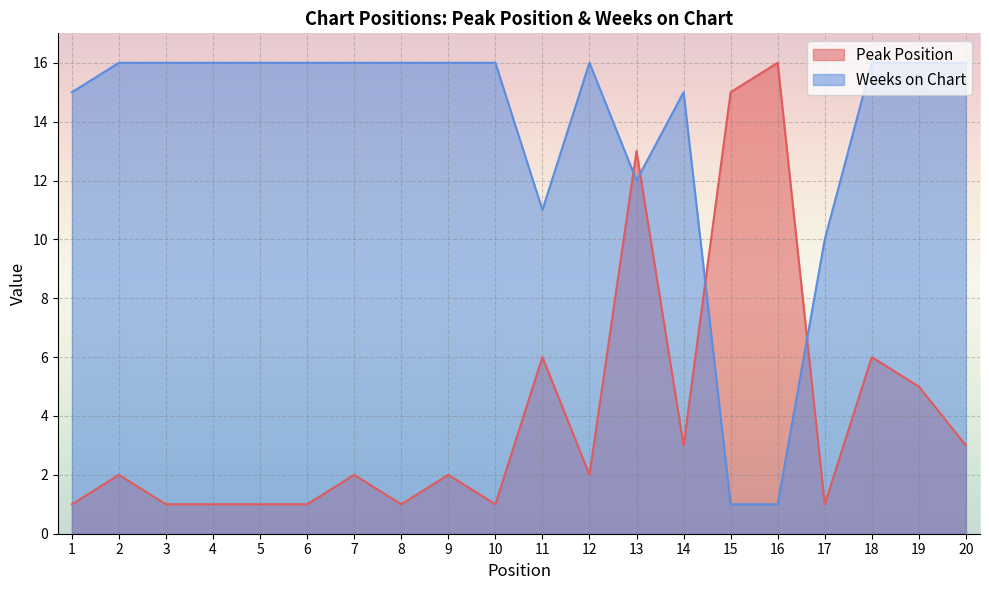

Where is the first local minimum for Peak Position?

8